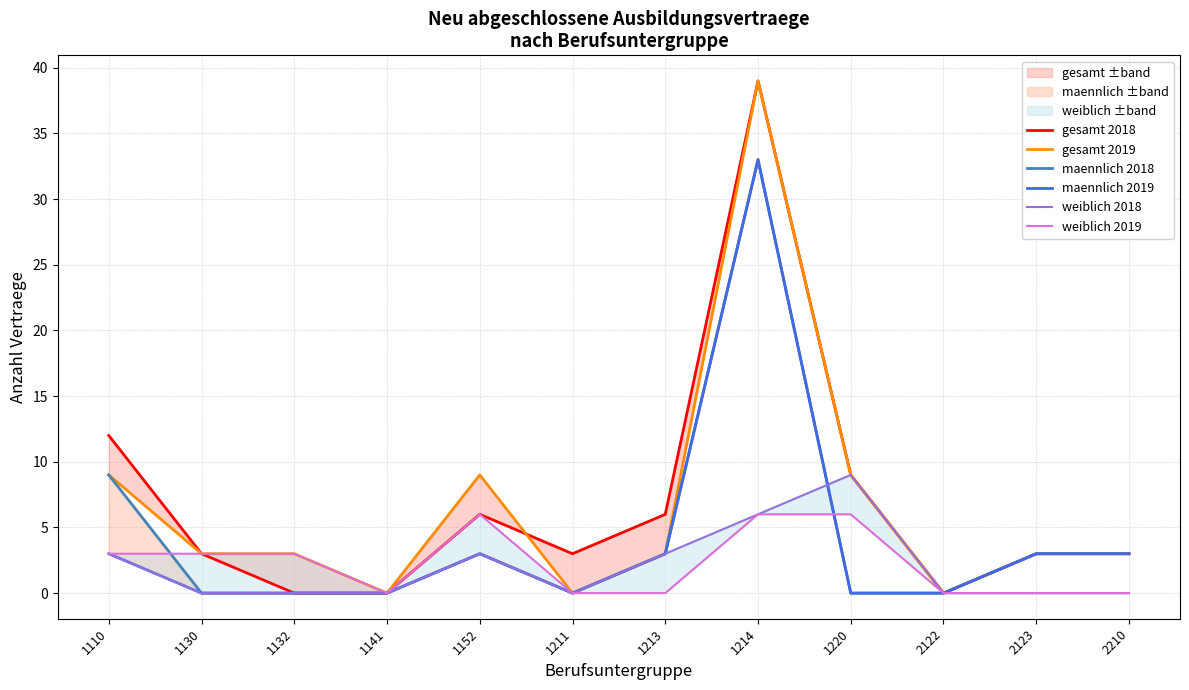

What is the spread (max minus min) of values at 1110?

9